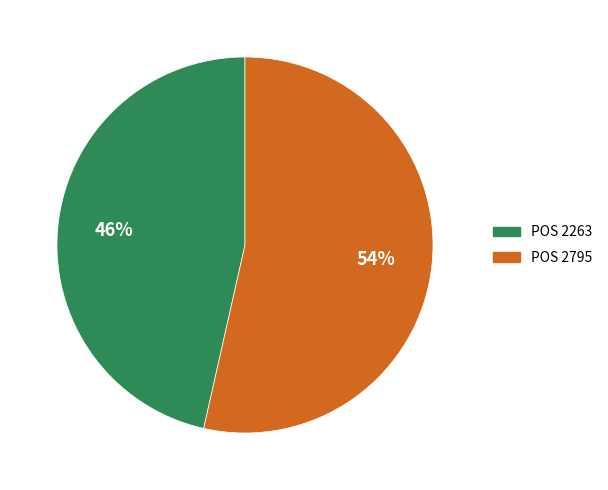

To the nearest percent, what is the average slice percentage?

50%